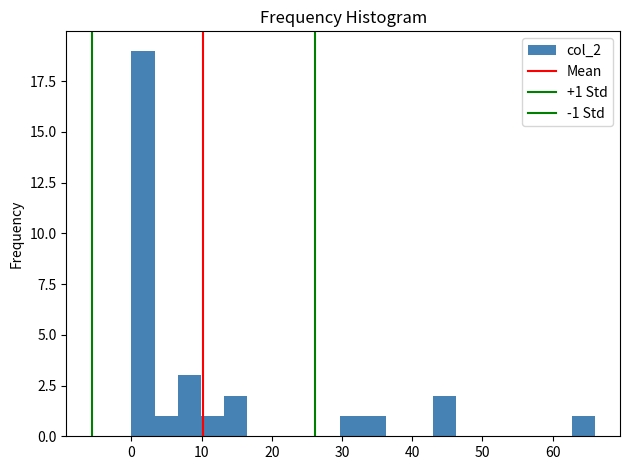

Around what value on the x-axis is the tallest bar? Give the approximate position of its centre, as read against the axis.

2